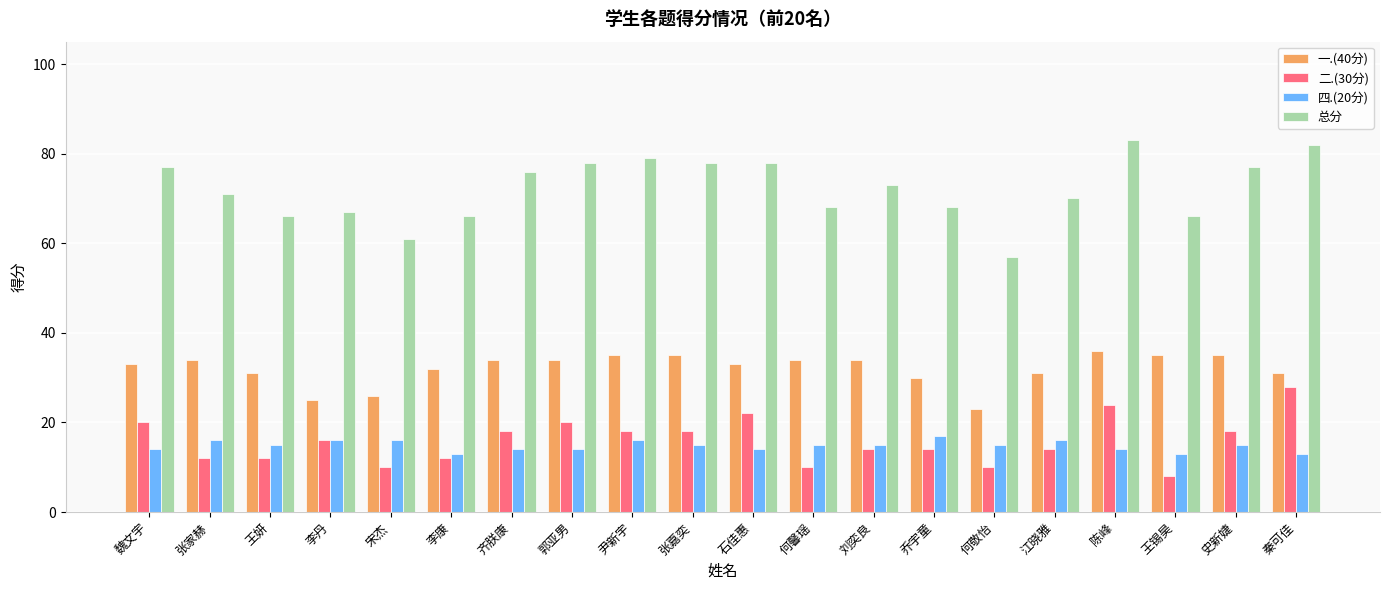

Which series has the largest total across all categories?

总分